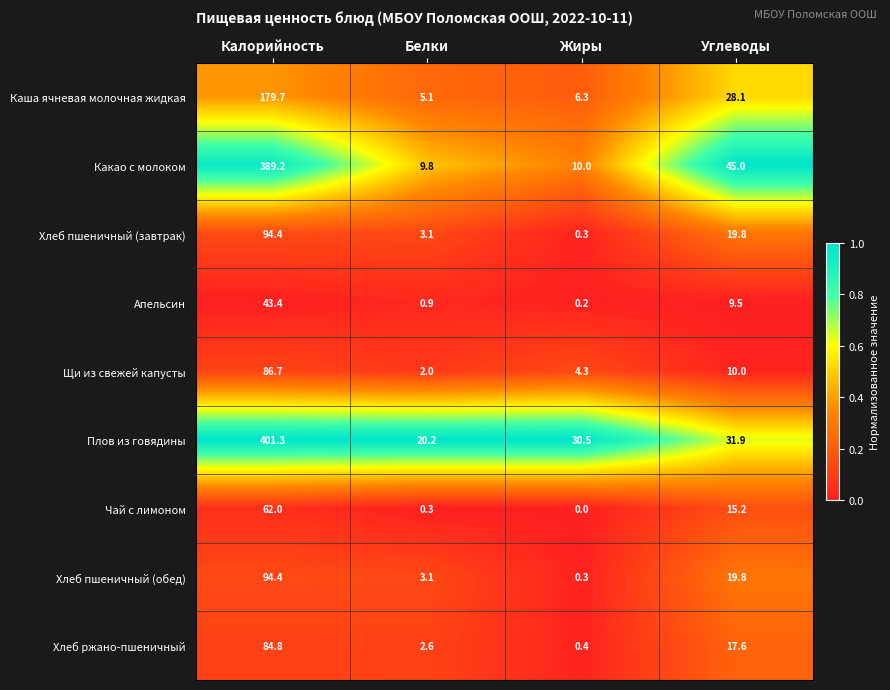

What is the difference between the maximum and minimum values in the Щи из свежей капусты series?

84.7